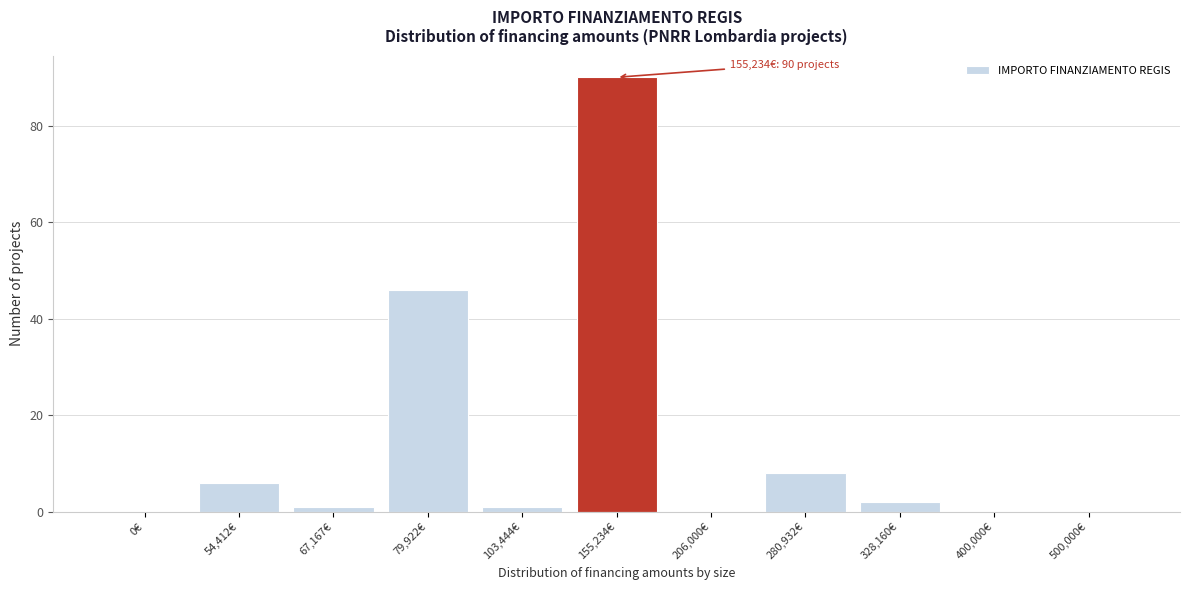

Reading left to right, list all the values displayed in this chart.

0€=0	54,412€=6	67,167€=1	79,922€=46	103,444€=1	155,234€=90	206,000€=0	280,932€=8	328,160€=2	400,000€=0	500,000€=0